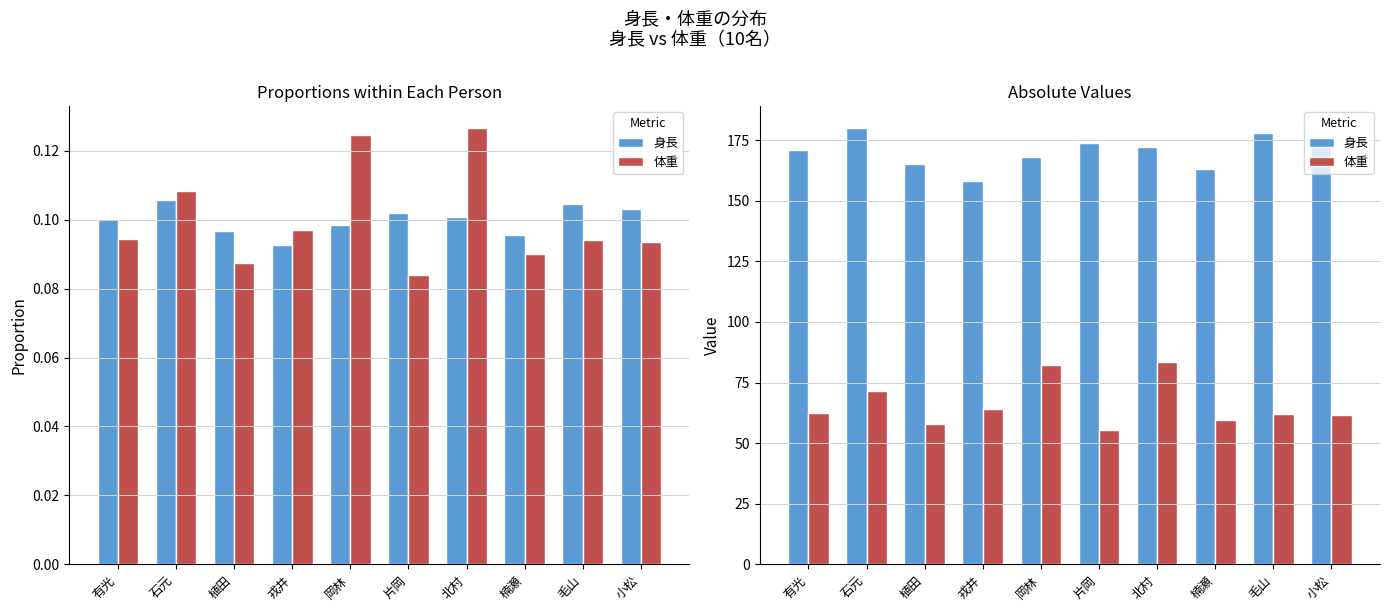

How many distinct data groups are displayed?

2